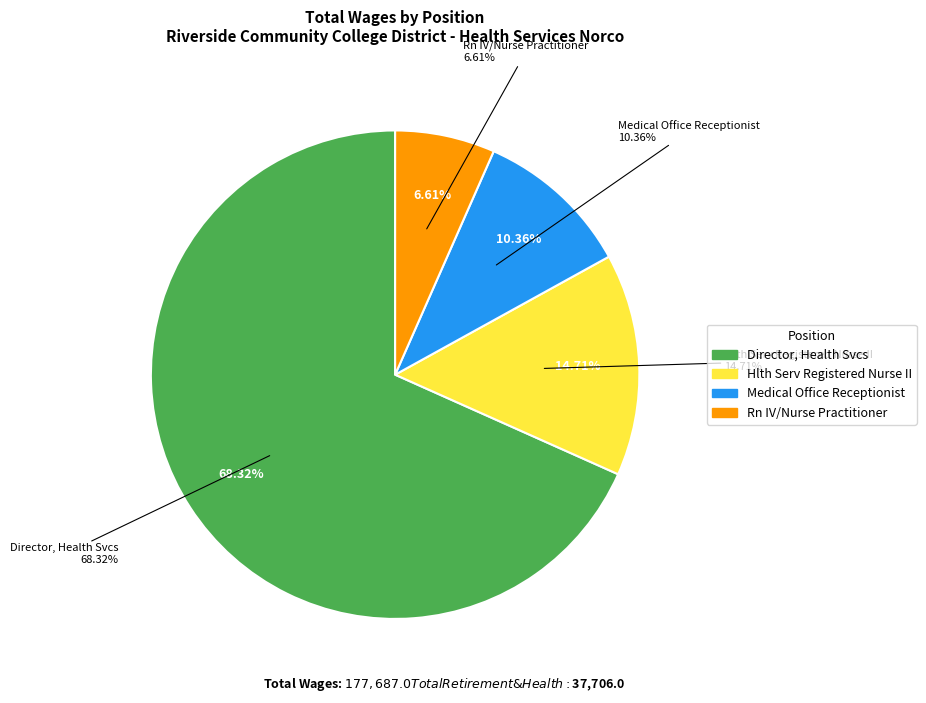

To the nearest percent, what is the difference between the Hlth Serv Registered Nurse II and Rn IV/Nurse Practitioner slice percentages?

8%